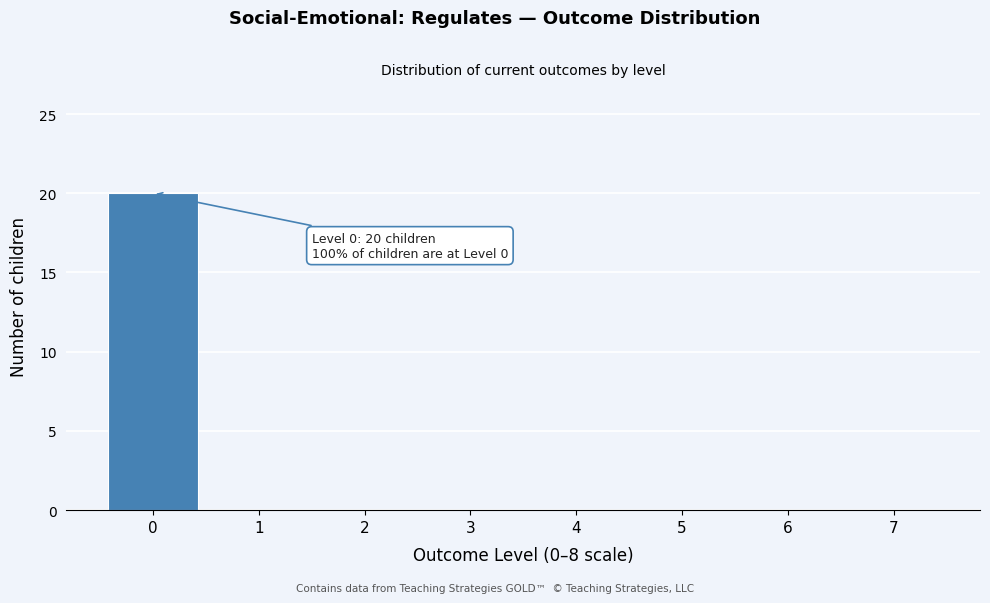

Reading left to right, list all the values displayed in this chart.

0=20	1=0	2=0	3=0	4=0	5=0	6=0	7=0